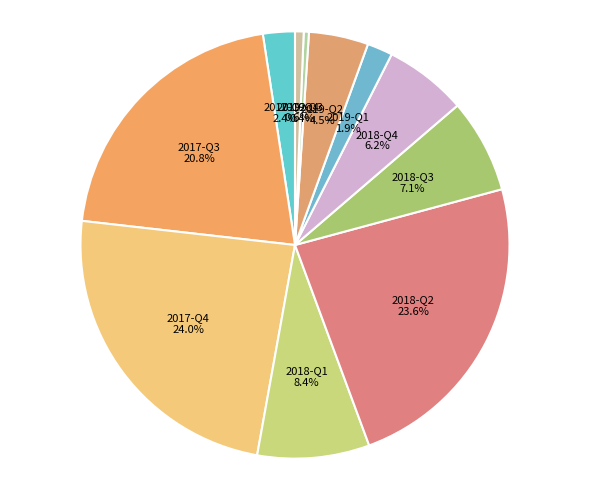

Is the sum of 2018-Q1 and 2019-Q4 greater than half?

No